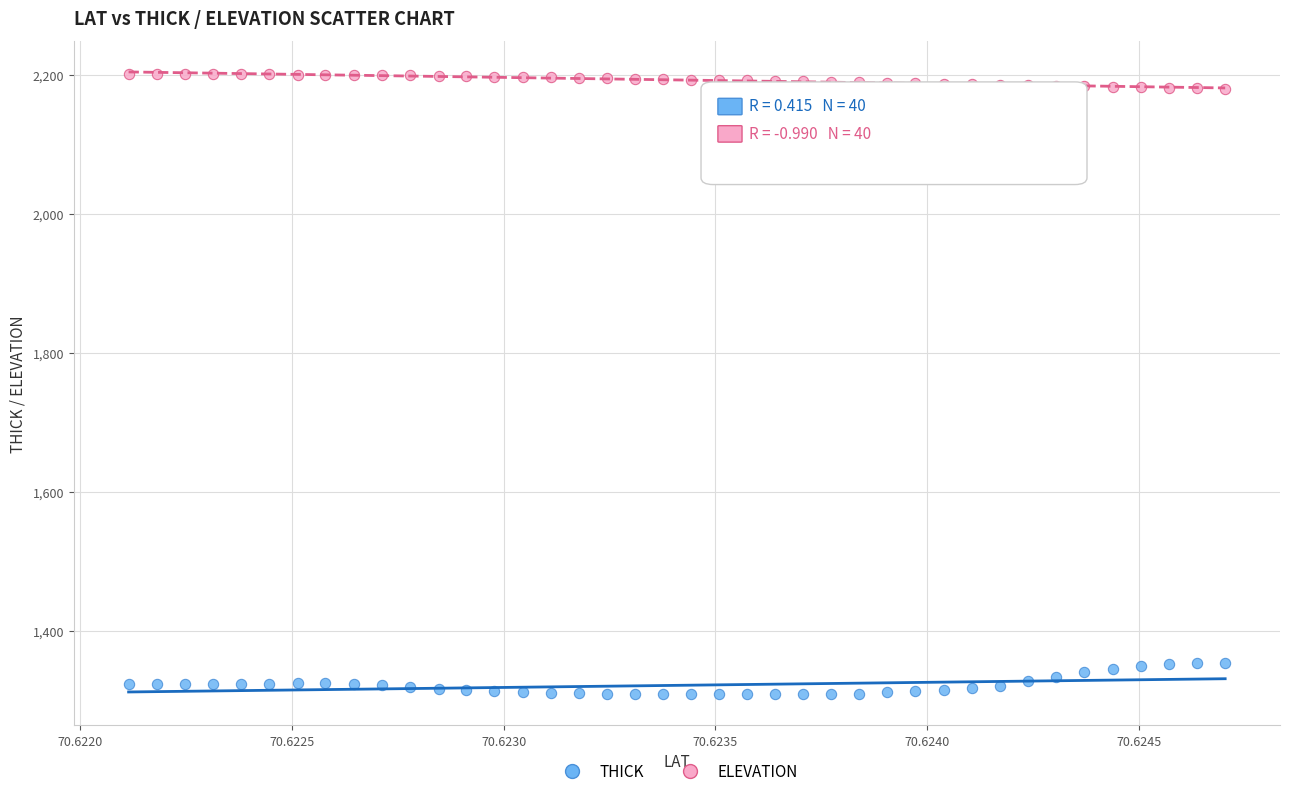

Across all data points, what is the range of Y values (max minus min)?

892.8